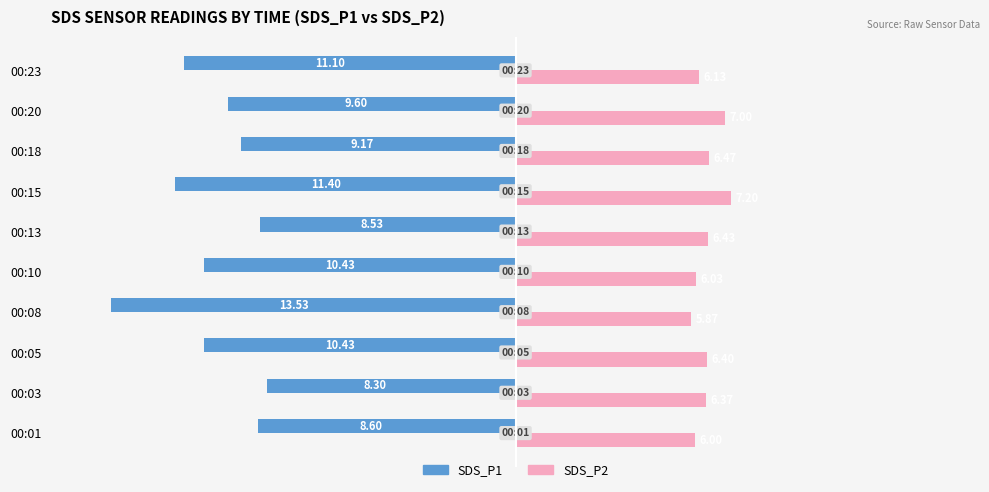

Which series has the widest spread of values?

SDS_P1